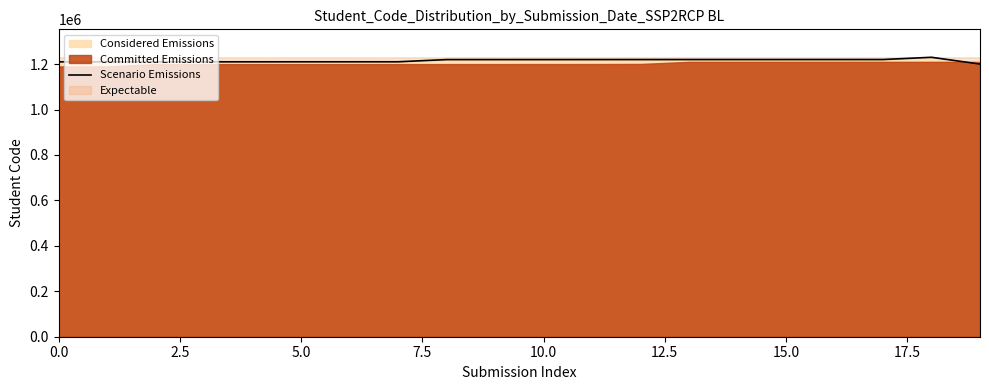

What is the highest value of the Scenario Emissions series?

1230163